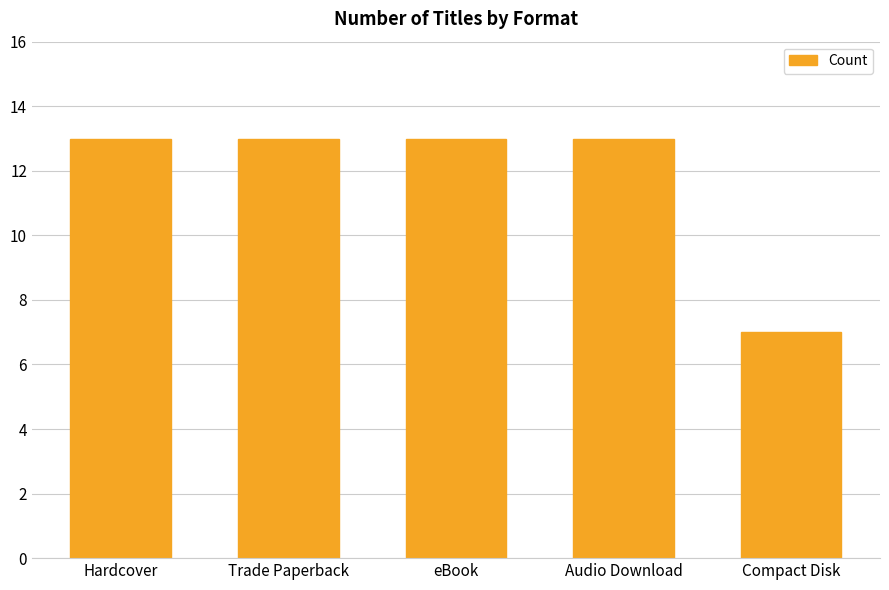

Approximately how many times larger is the value at Compact Disk compared to Trade Paperback?

0.5